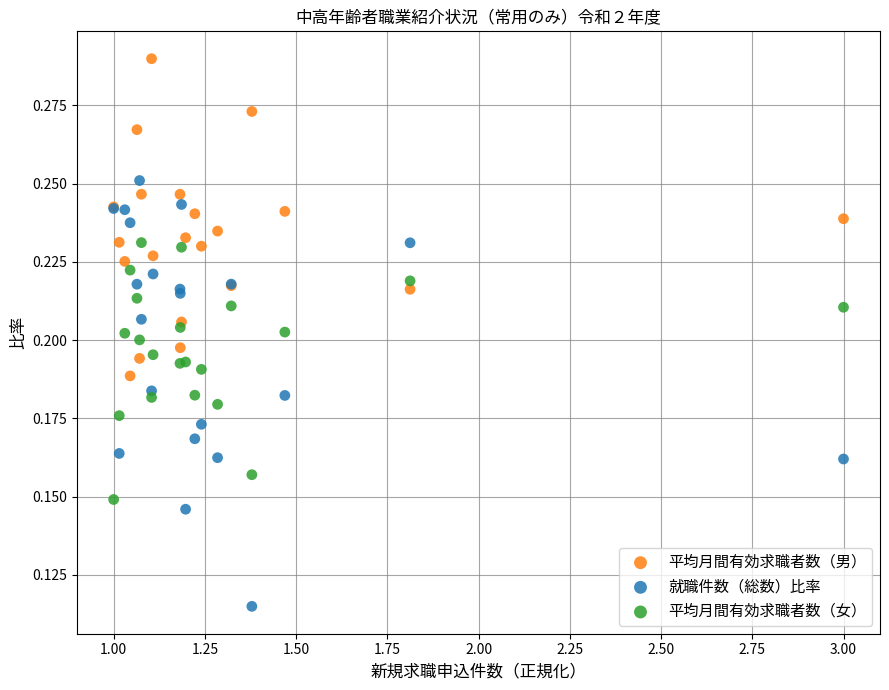

Which series reaches the maximum Y coordinate?

平均月間有効求職者数（男）